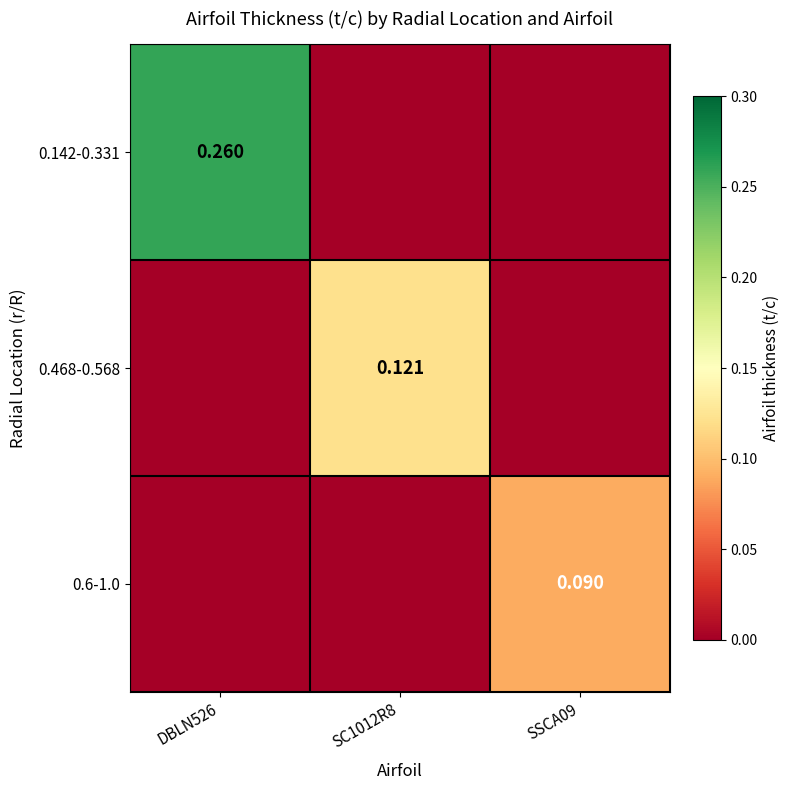

Which label corresponds to the largest value in the chart?

DBLN526